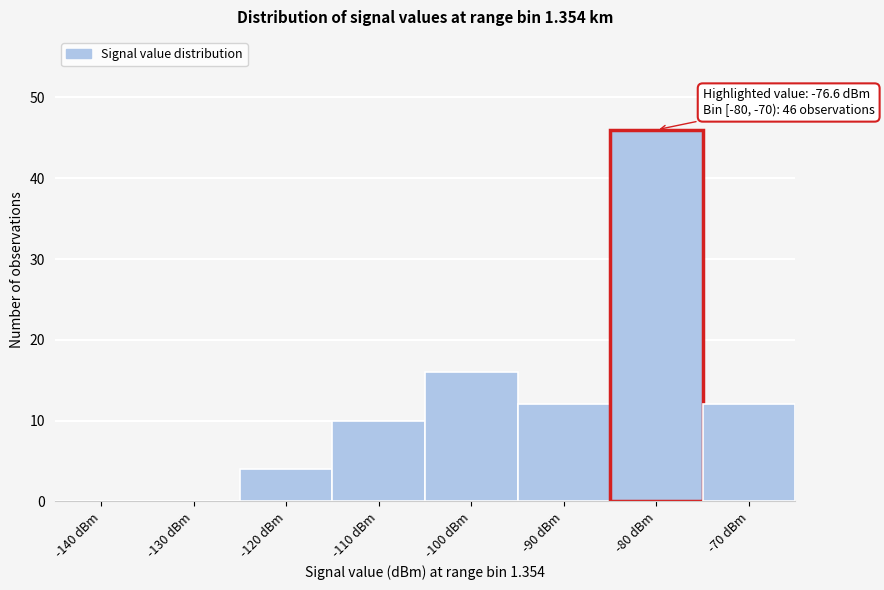

Reading left to right, transcribe all the data shown in this chart.

-140 dBm=0	-130 dBm=0	-120 dBm=4	-110 dBm=10	-100 dBm=16	-90 dBm=12	-80 dBm=46	-70 dBm=12